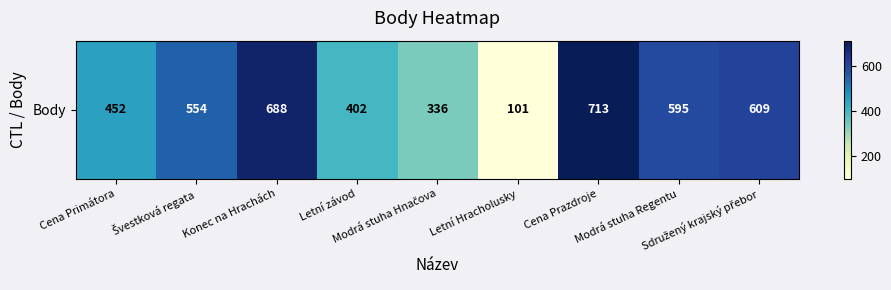

Where does the data first go above 554?

Konec na Hrachách